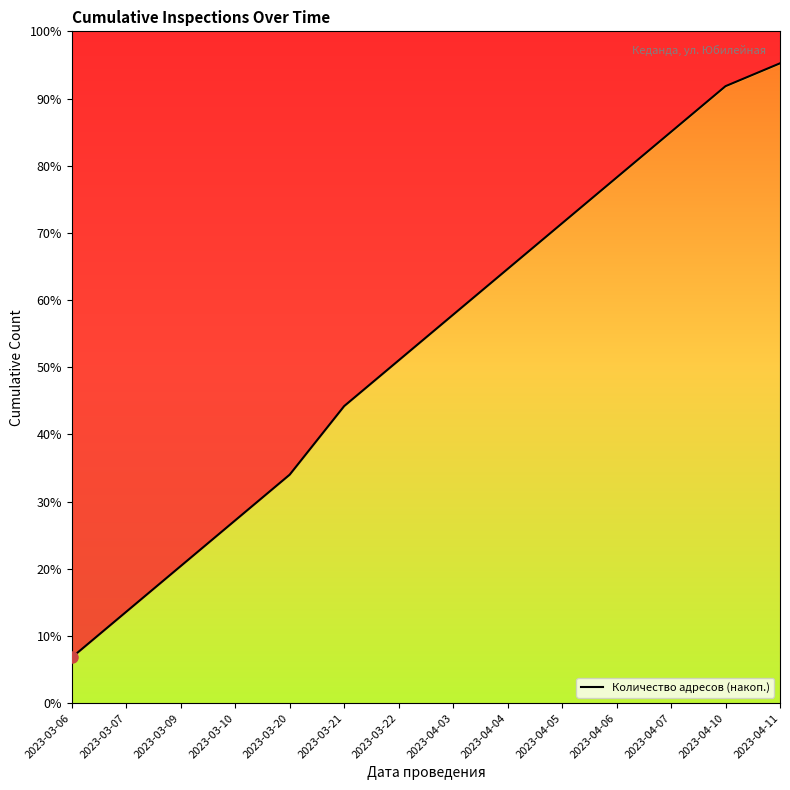

What is the greatest value displayed?

56